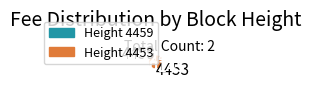

How many slices are in this pie chart?

2